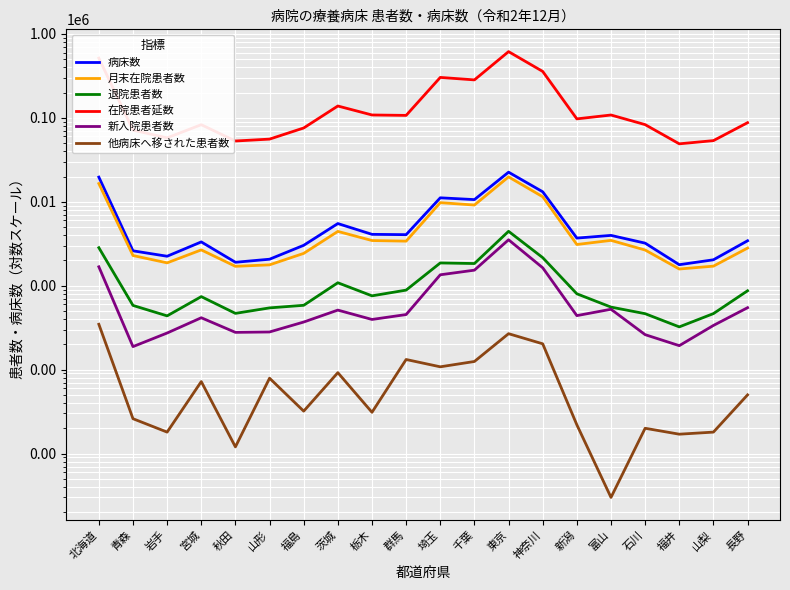

True or false: 退院患者数 and 在院患者延数 intersect in this chart.

False